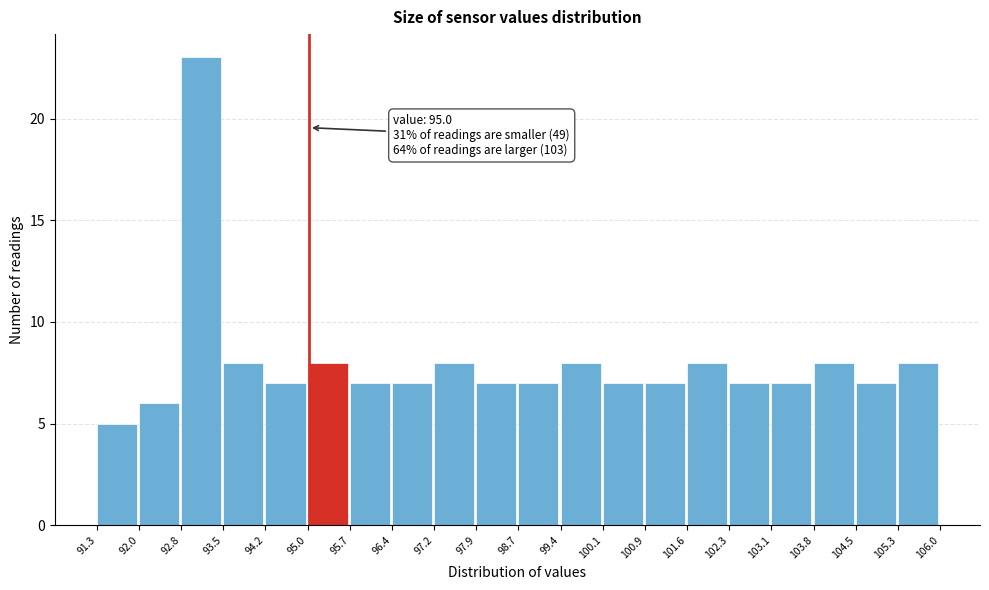

Which range on the x-axis has the tallest bar?

92.8 to 93.5